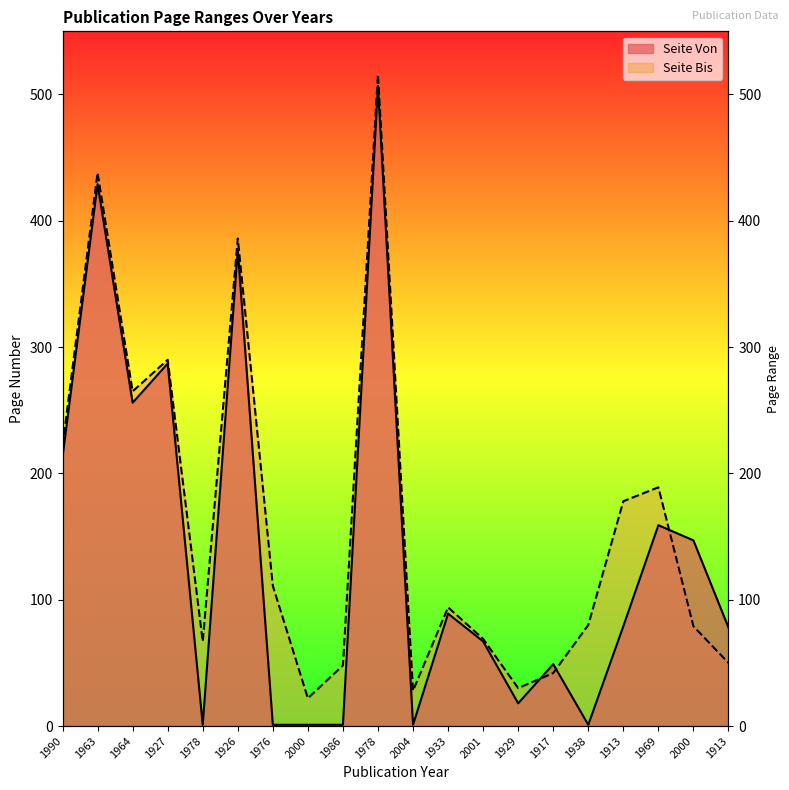

The Seite Von series shows 1 at 1986. True or false?

True